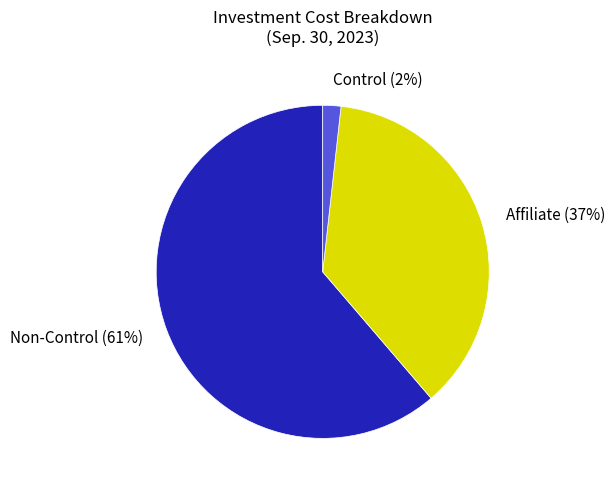

To the nearest percent, what is the average slice percentage?

33%